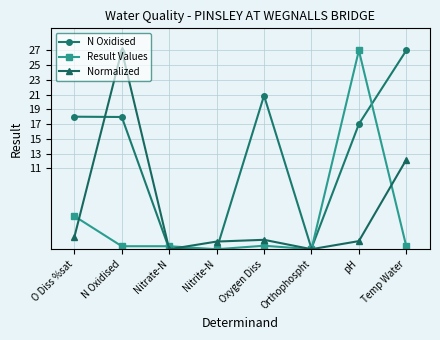

How many distinct data groups are displayed?

3